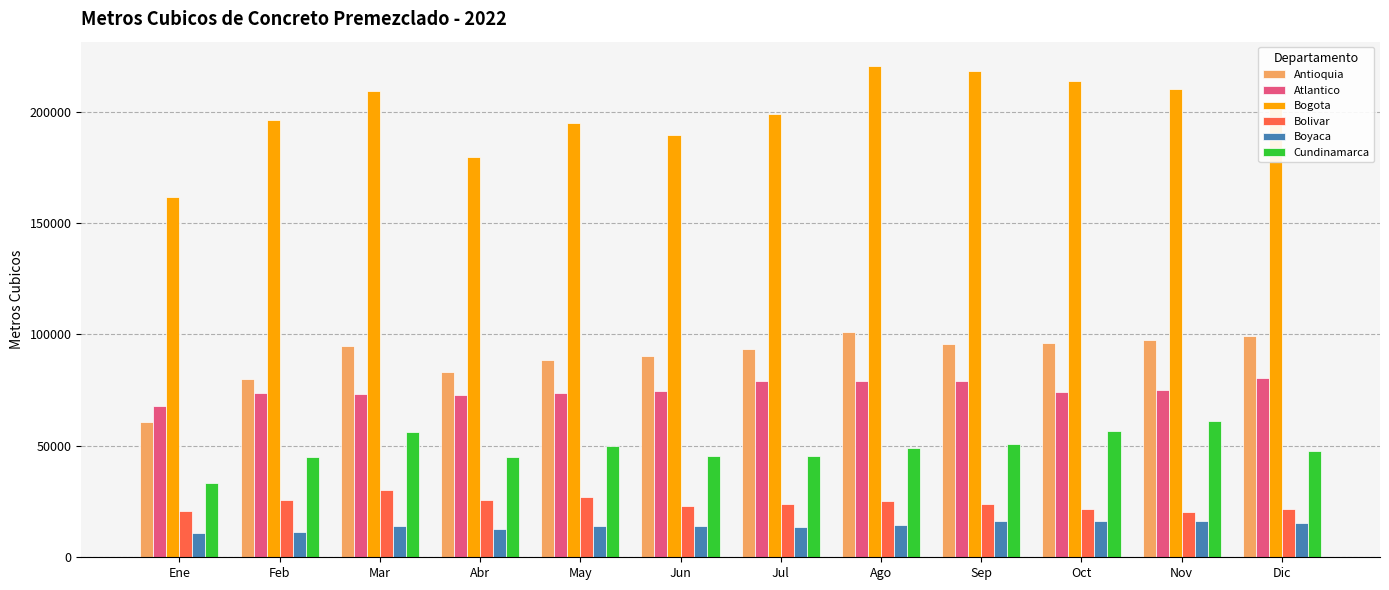

Where does the Antioquia series first go above 94836?

Mar